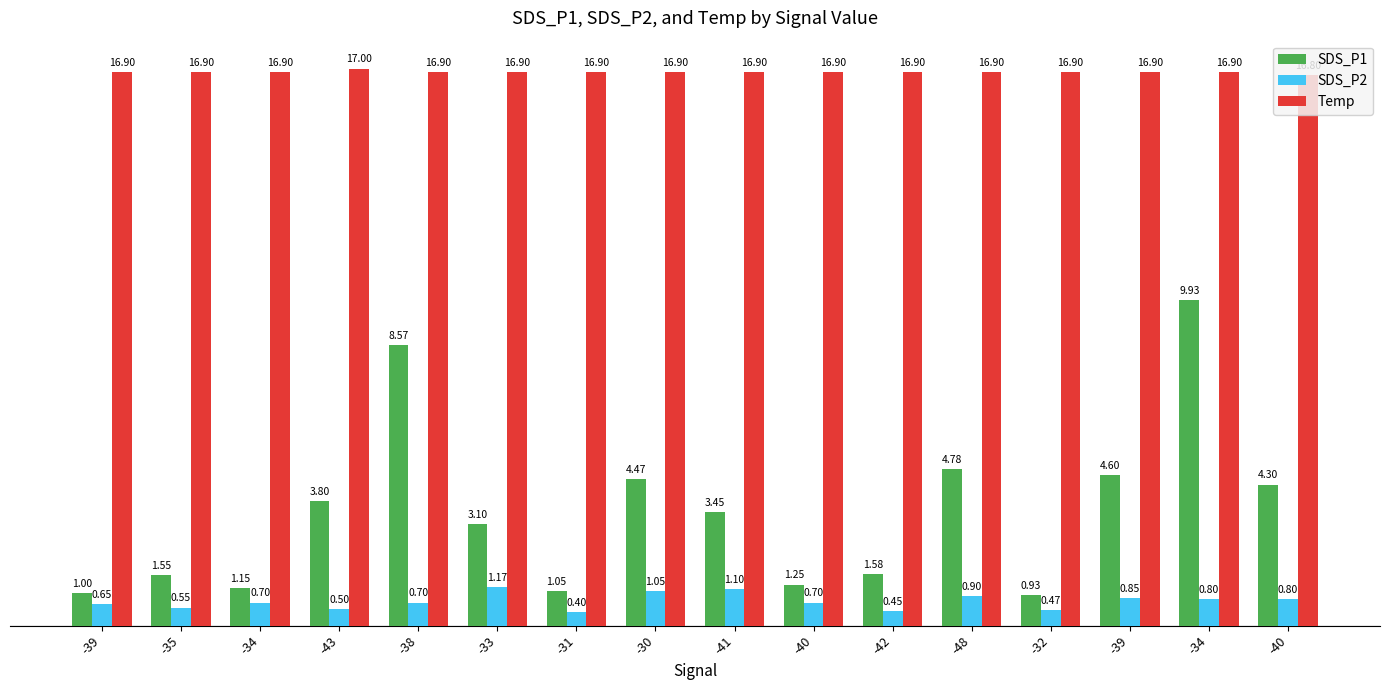

What are all the series names shown in the legend?

SDS_P1, SDS_P2, Temp